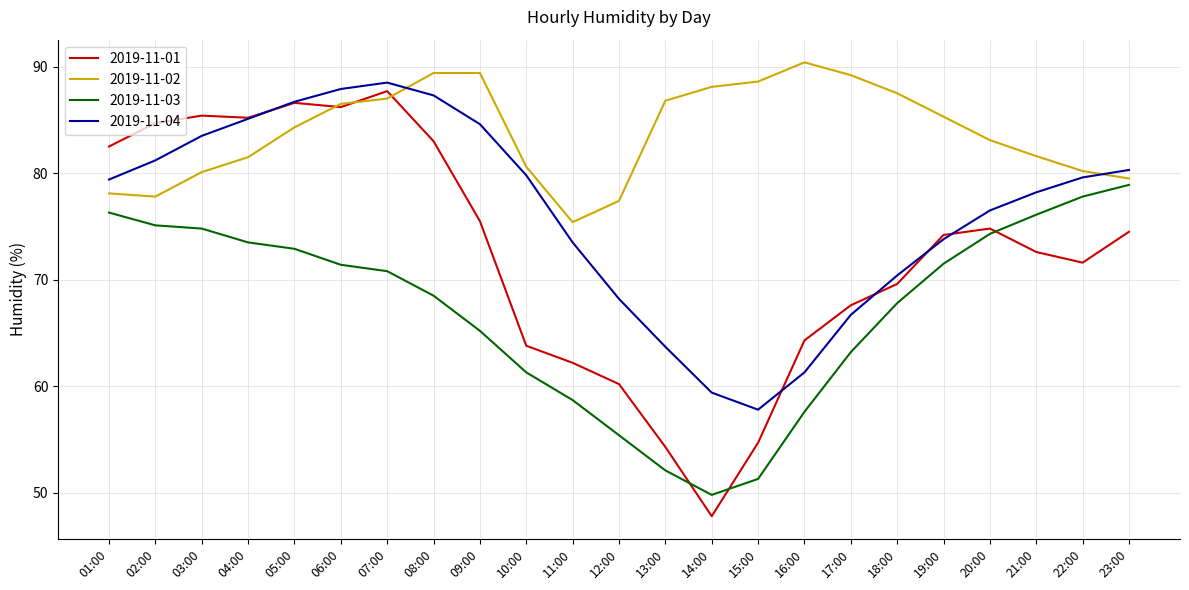

What is the maximum value for 2019-11-02?

90.4